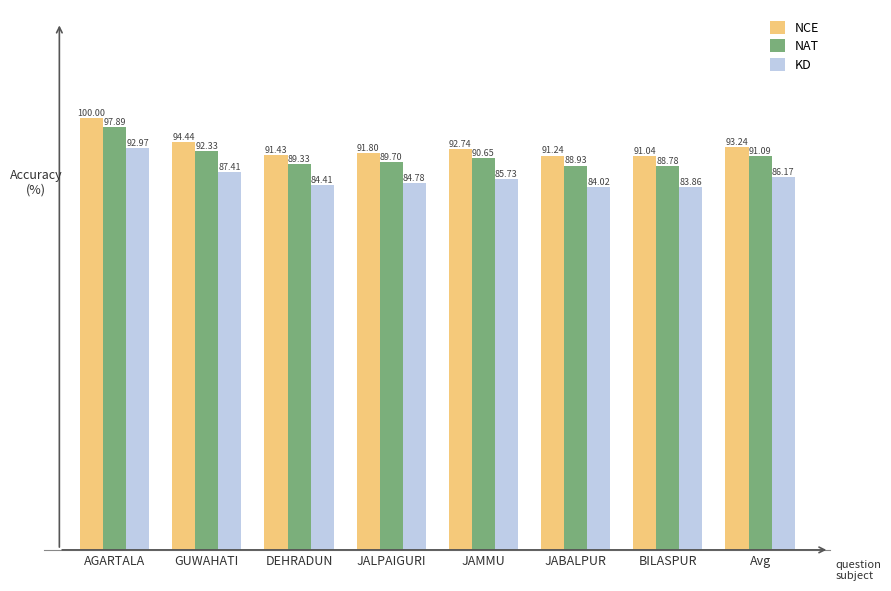

Between JALPAIGURI and JABALPUR, which series saw the biggest shift?

NAT